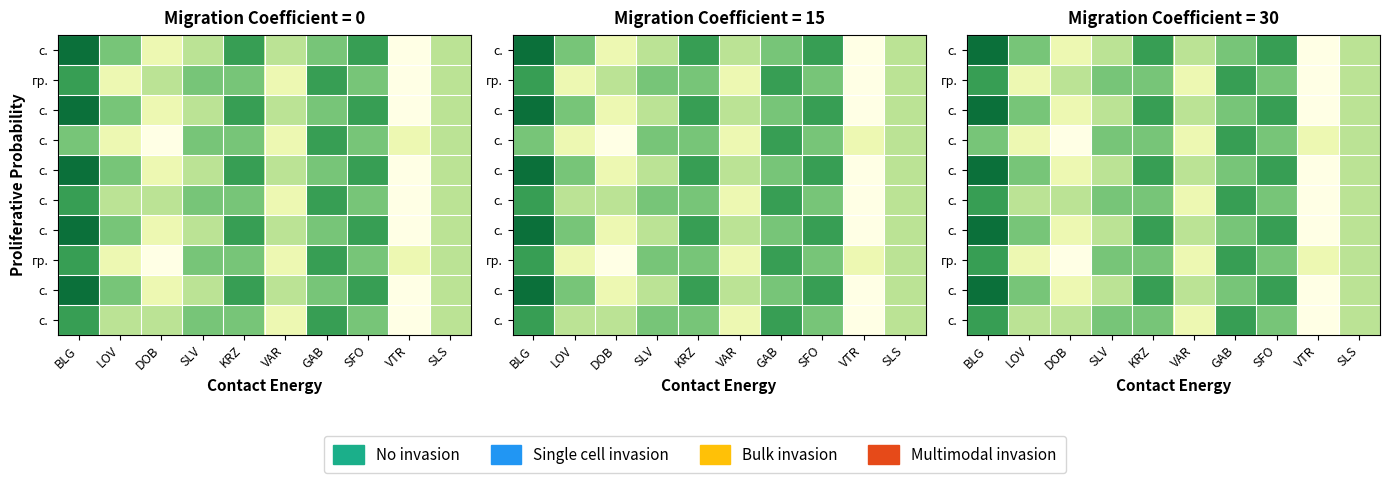

Which category has the highest value across all series?

BLG